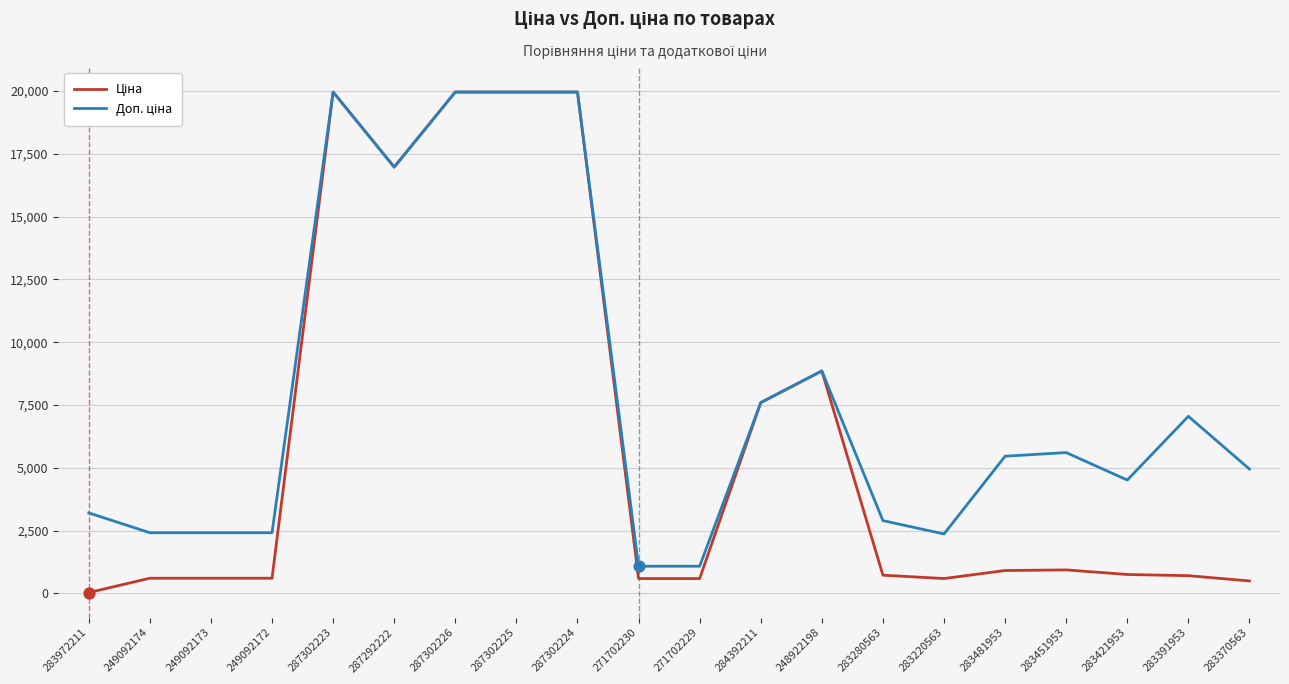

What is the total value across all series at 287302225?

39928.3